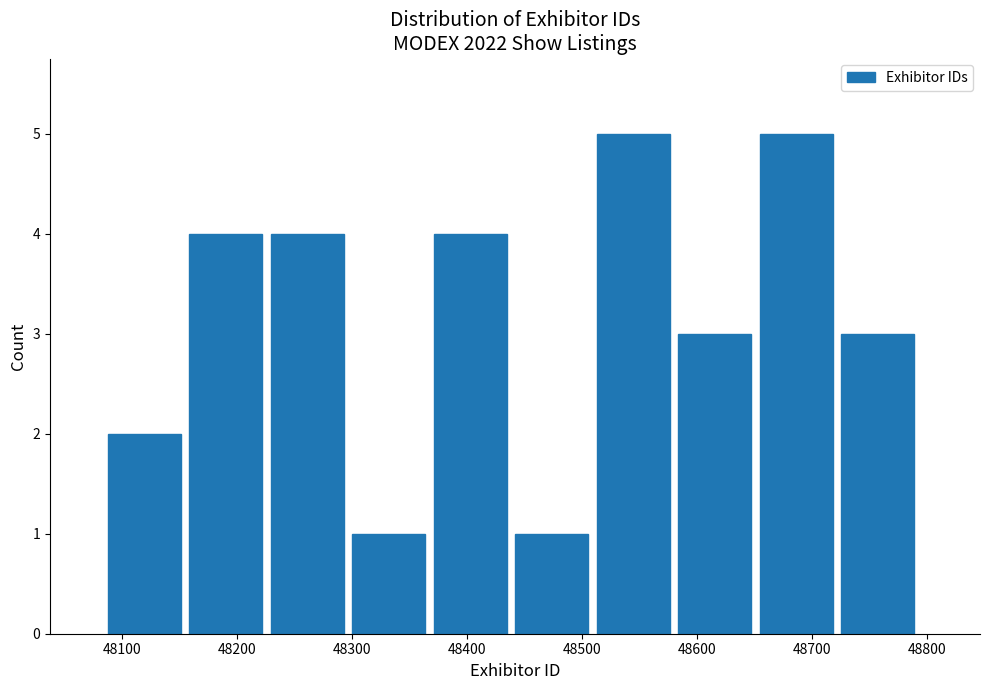

How tall is the bar that spans 48510 to 48580 on the x-axis? Neither the bar edges nor the heights are printed on the chart, so give them approximately, as read against the axes.

5